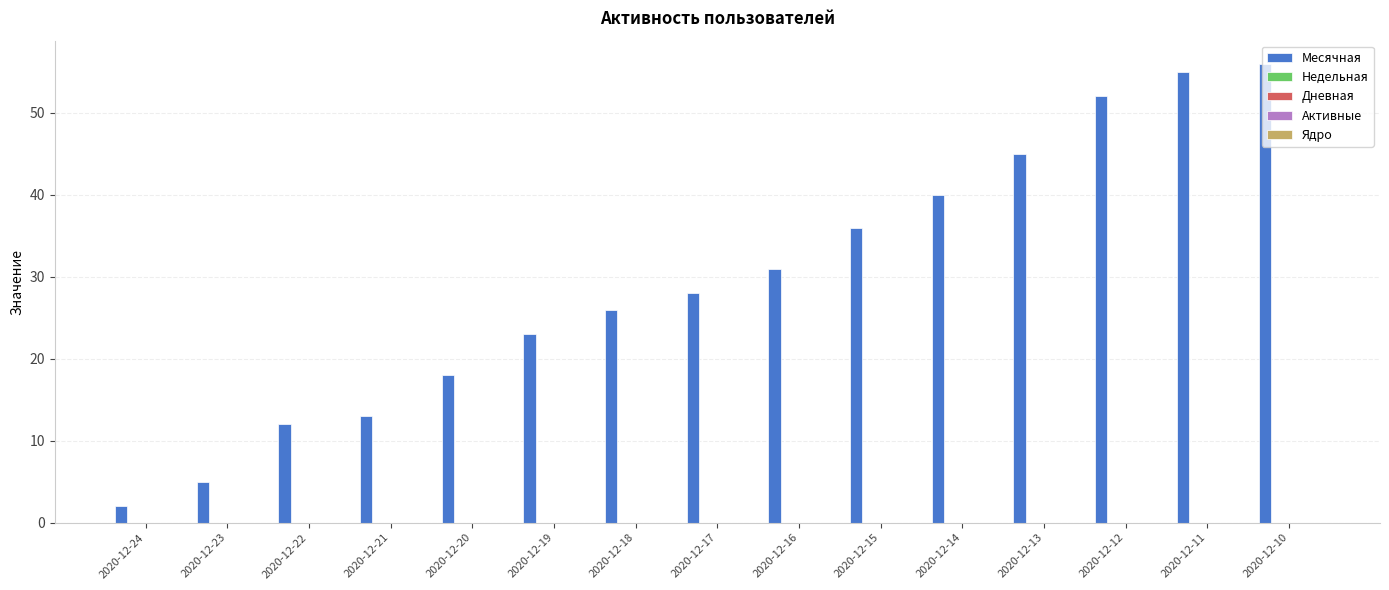

What is the sum of all values?

442